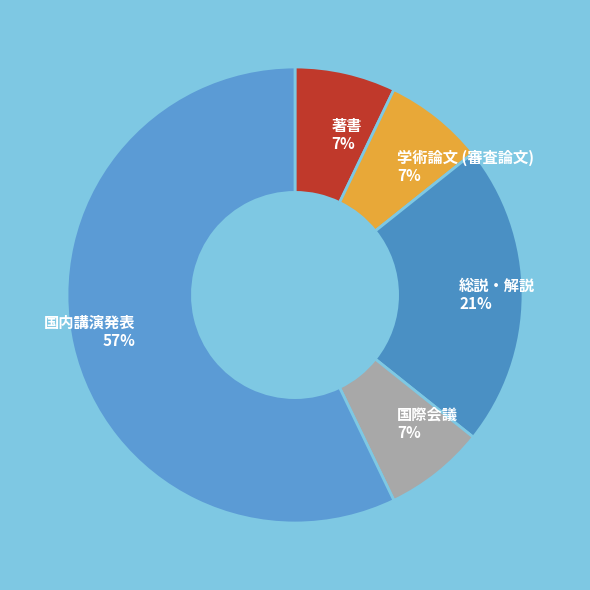

How many slices are in this pie chart?

5